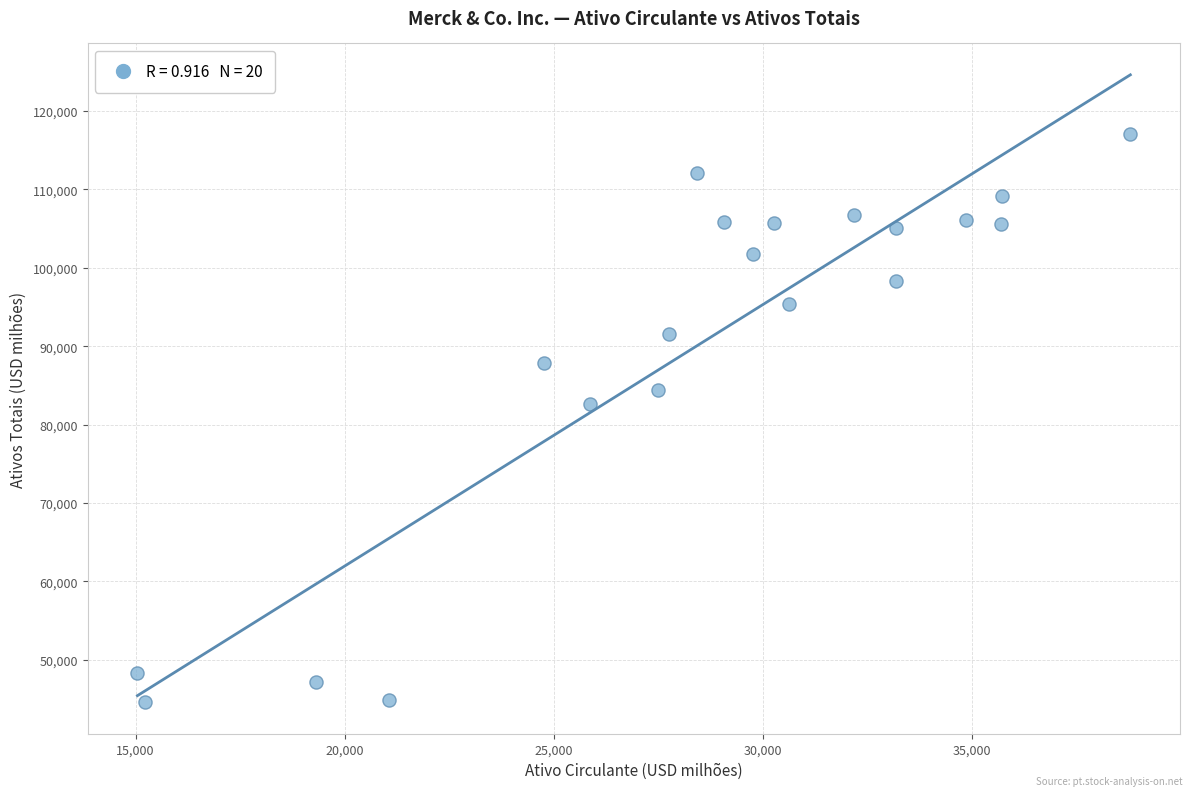

What is the range of X values (max minus min)?

23737